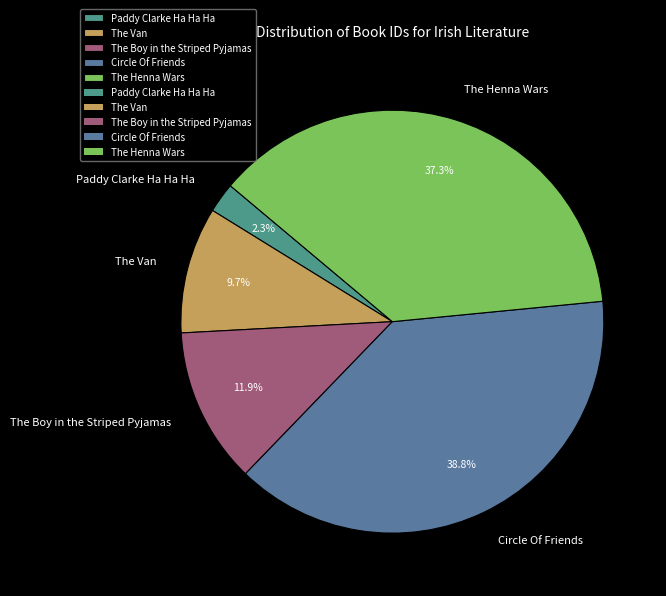

Count the number of slices in the pie.

5